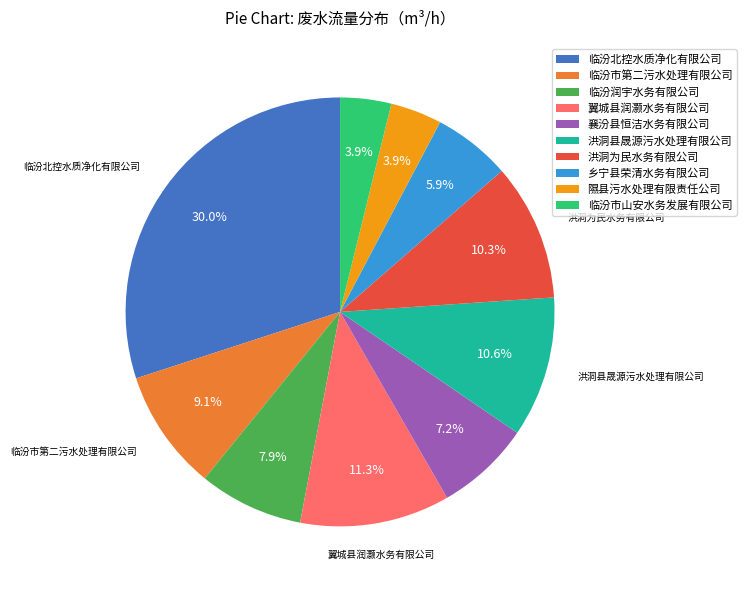

Between 乡宁县荣清水务有限公司 and 临汾市第二污水处理有限公司, which is larger?

临汾市第二污水处理有限公司